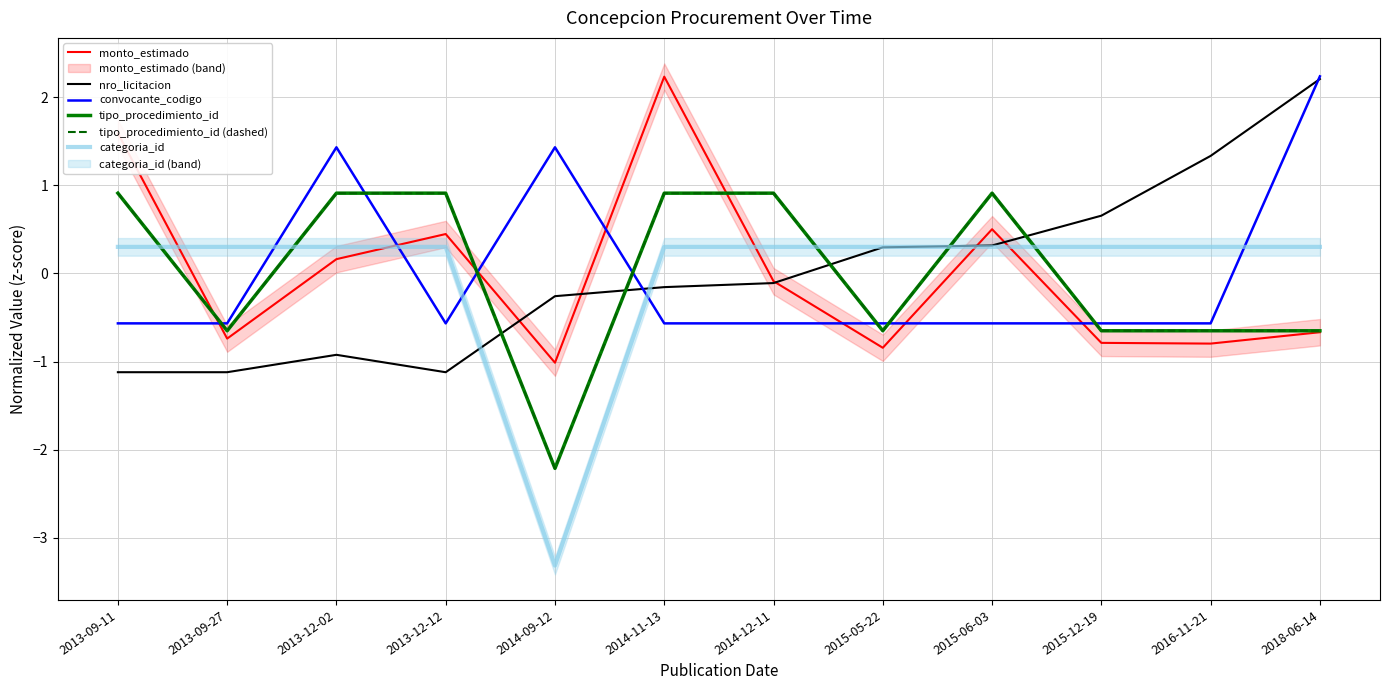

True or false: monto_estimado has more than 0 points higher than both neighbors.

True